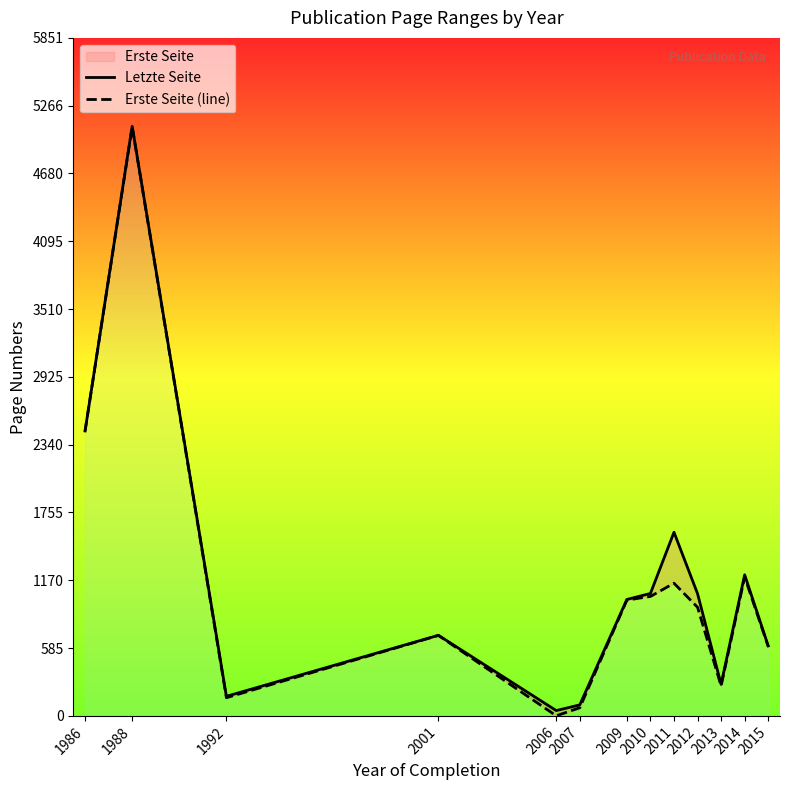

True or false: Erste Seite (line) has more than 1 interior local peaks.

True